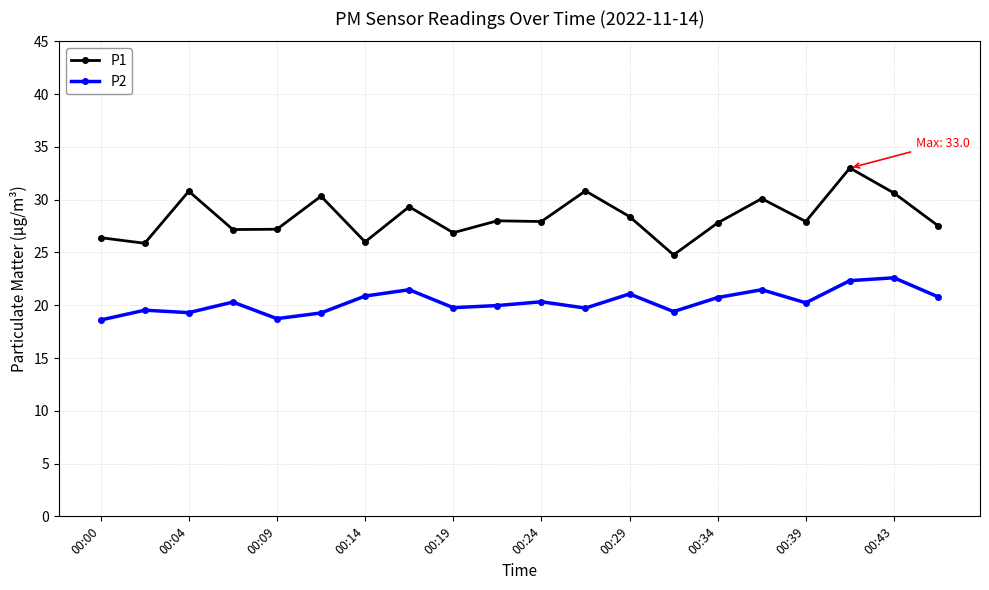

How many distinct data groups are displayed?

2